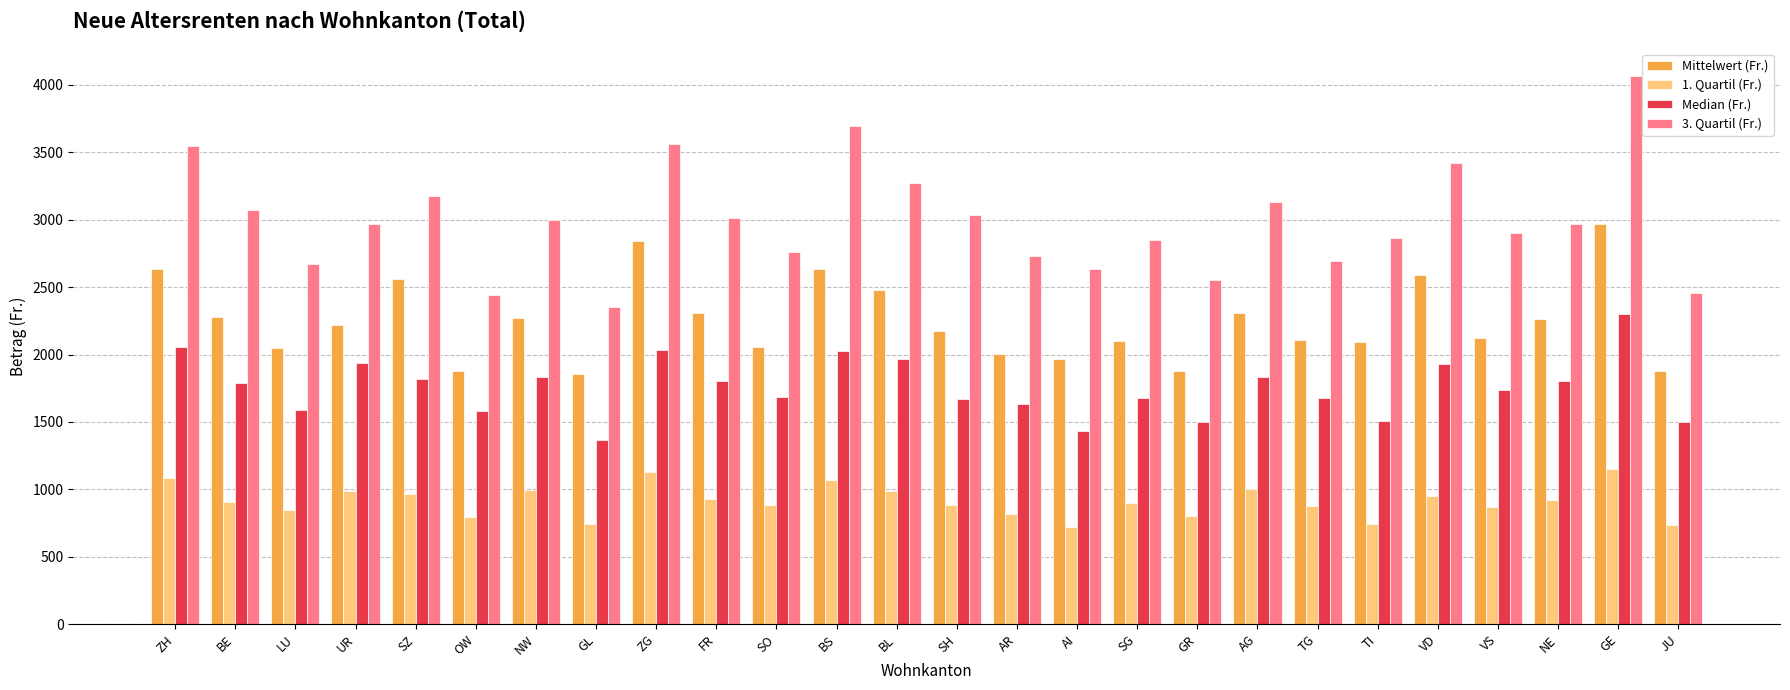

Are the bars grouped side by side (vs. stacked)?

Yes